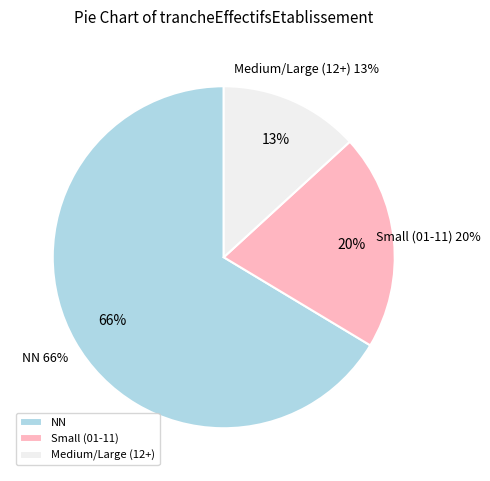

How much of the chart is everything except 42?

99.4%